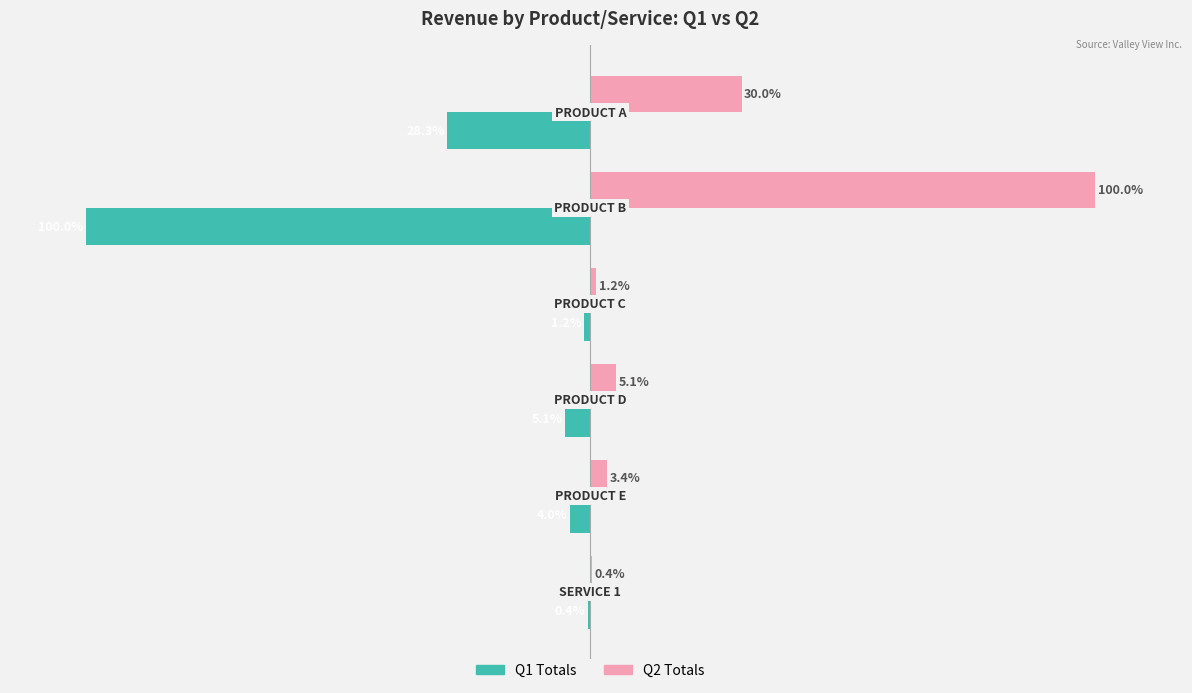

Which series has the largest total across all categories?

Q2 Totals